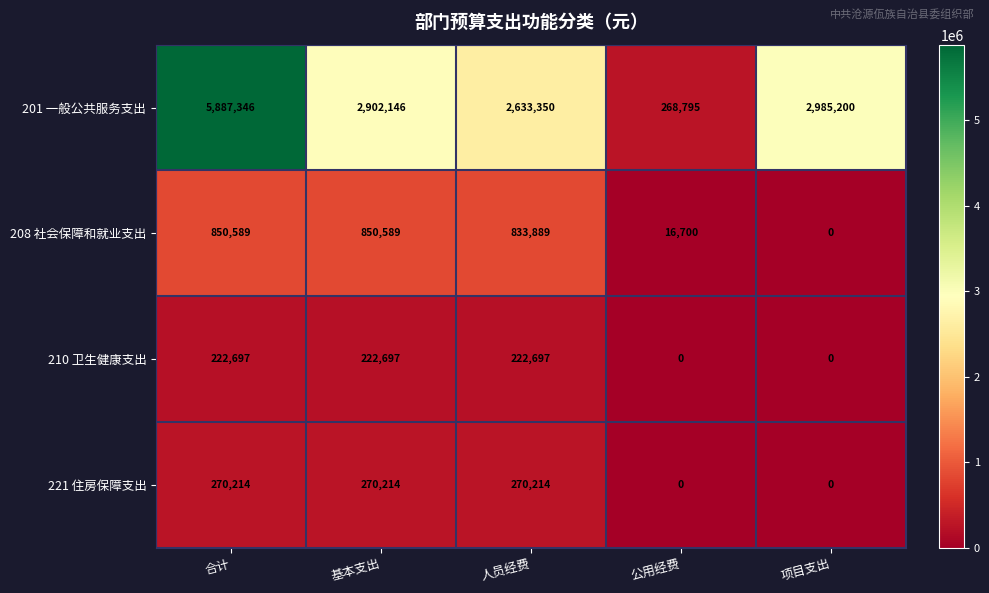

What is the sum of all 201 一般公共服务支出 values?

14676837